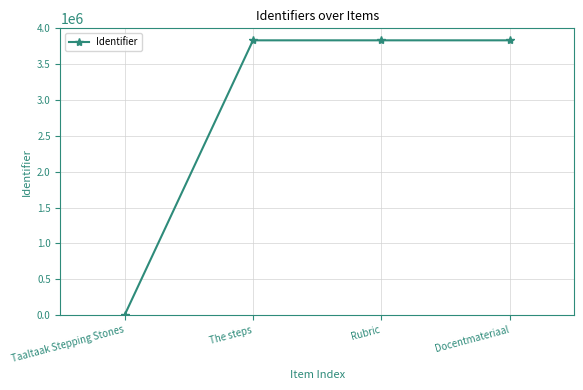

What is the label of the 2nd point from the right?

Rubric